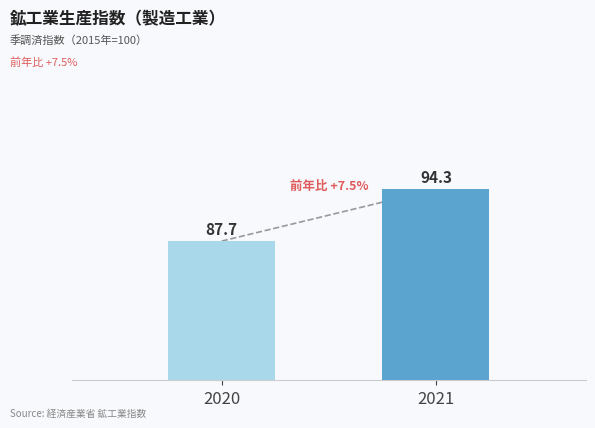

How many data points are less than 94?

1